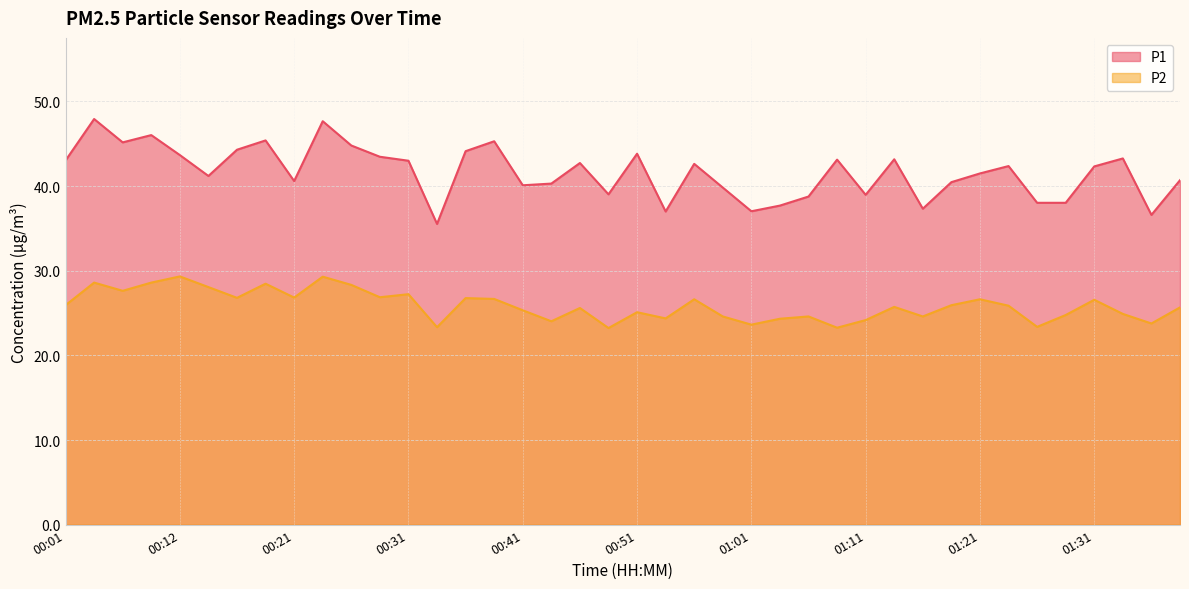

Does the chart have visible grid lines?

Yes